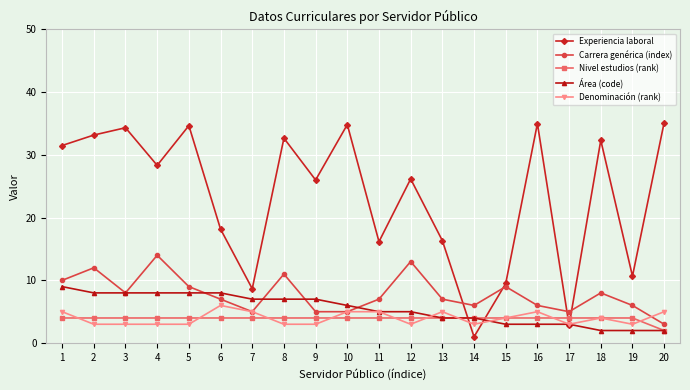

The value of Carrera genérica (index) at 18 is 8.0. True or false?

True